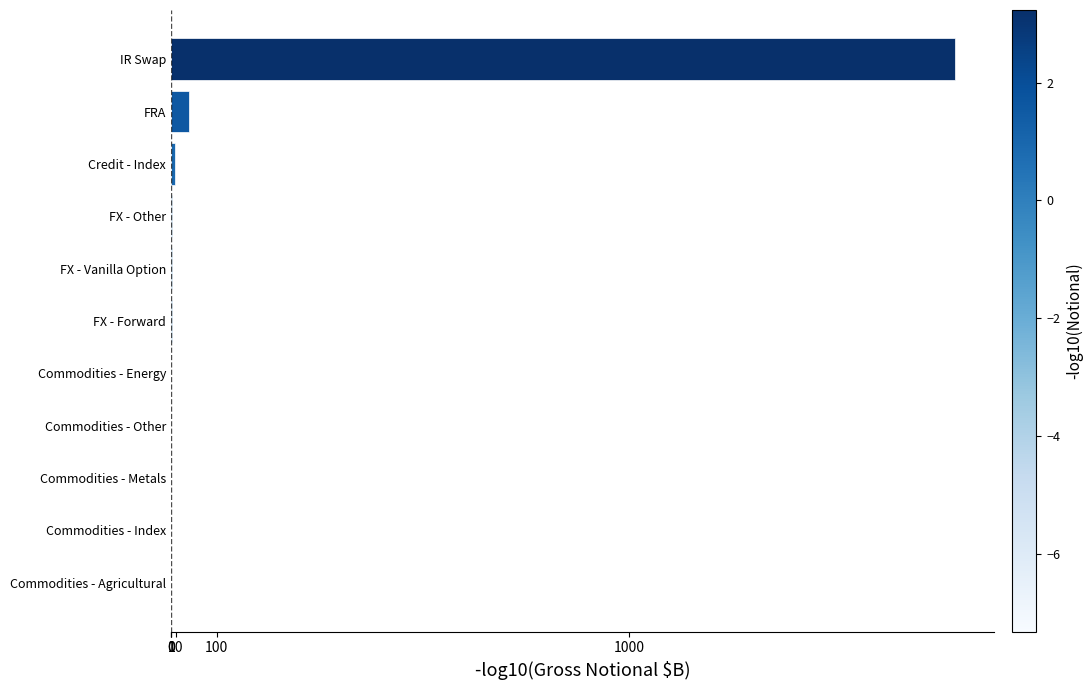

Which label corresponds to the largest value in the chart?

IR Swap